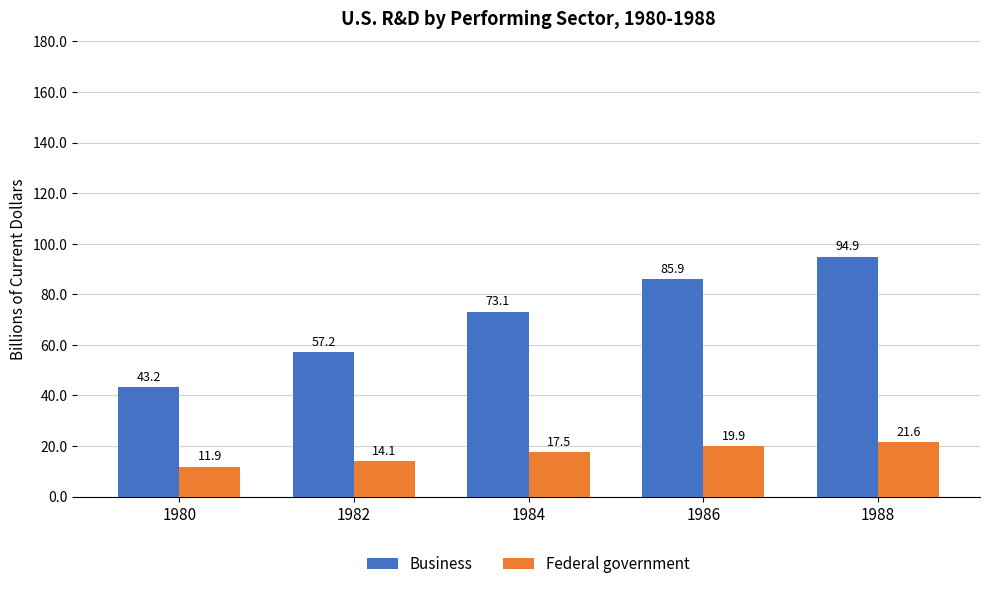

Rank the series by their maximum value, from lowest to highest.

Federal government, Business